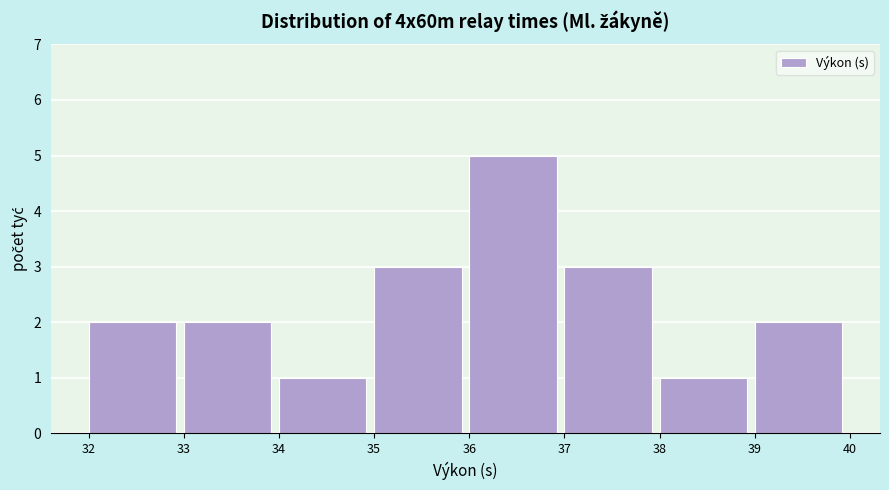

Over which range of the x-axis is the bar tallest?

36 to 37